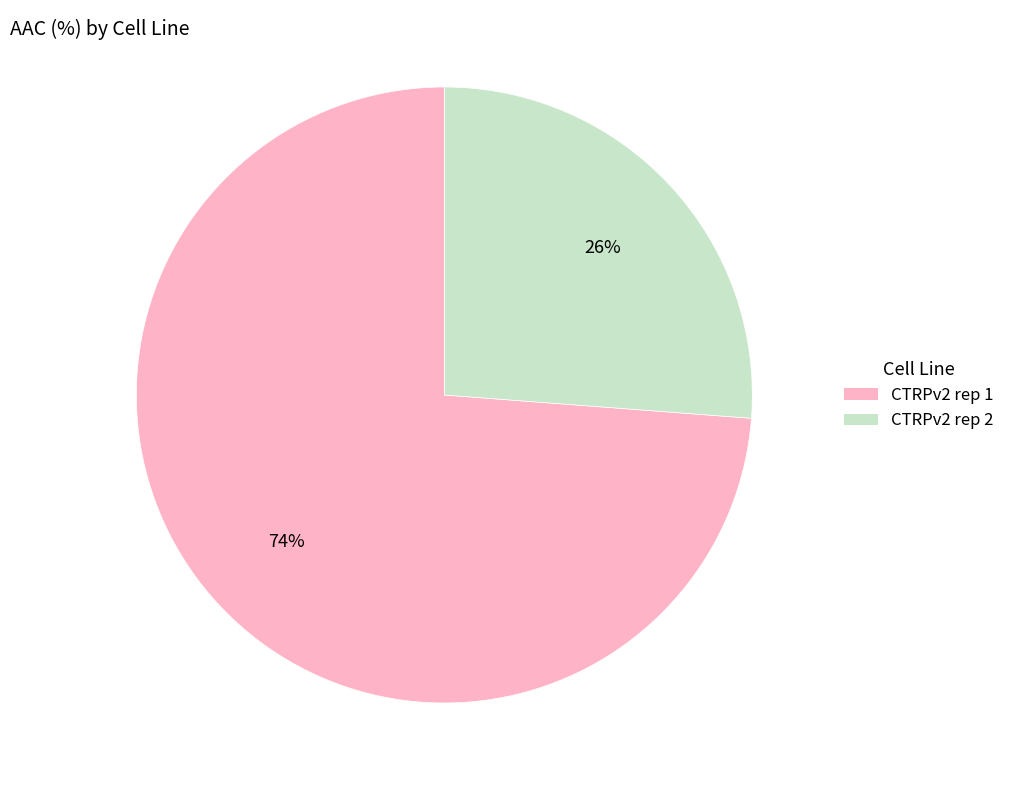

Is the sum of CTRPv2 rep 2 and CTRPv2 rep 1 greater than half?

Yes